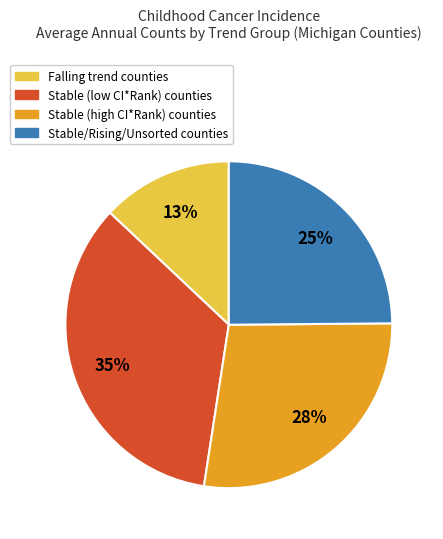

To the nearest percent, what is the average slice percentage?

25%